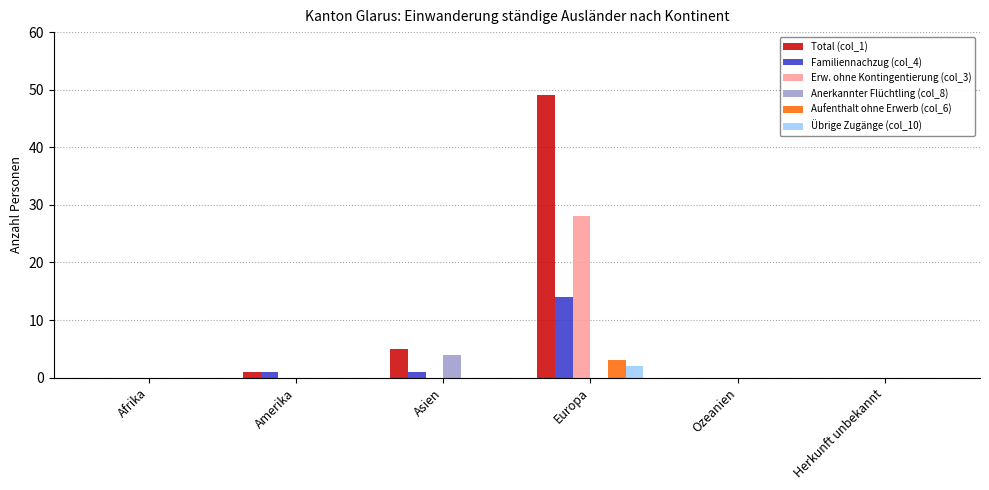

What is the sum of all Total (col_1) values?

55